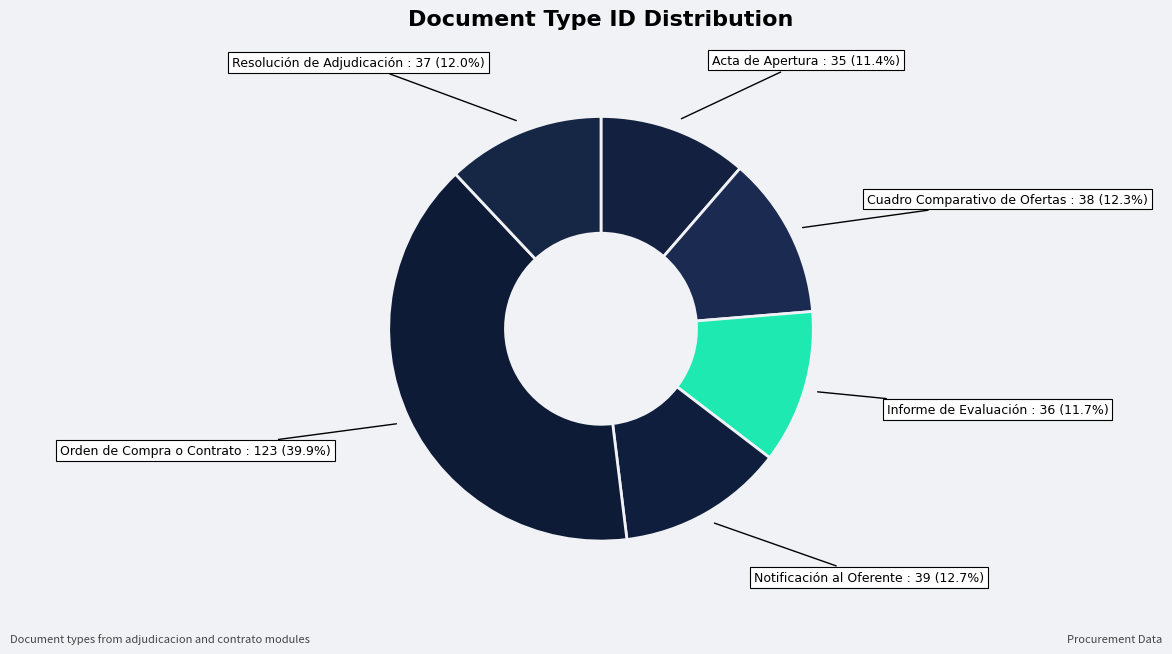

How many segments does this pie chart have?

6